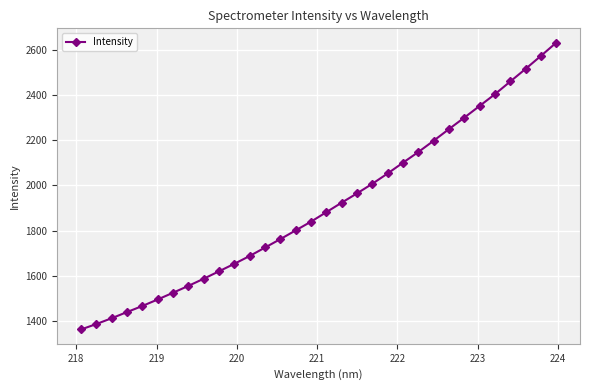

What is the difference between the maximum and minimum values?

1268.8